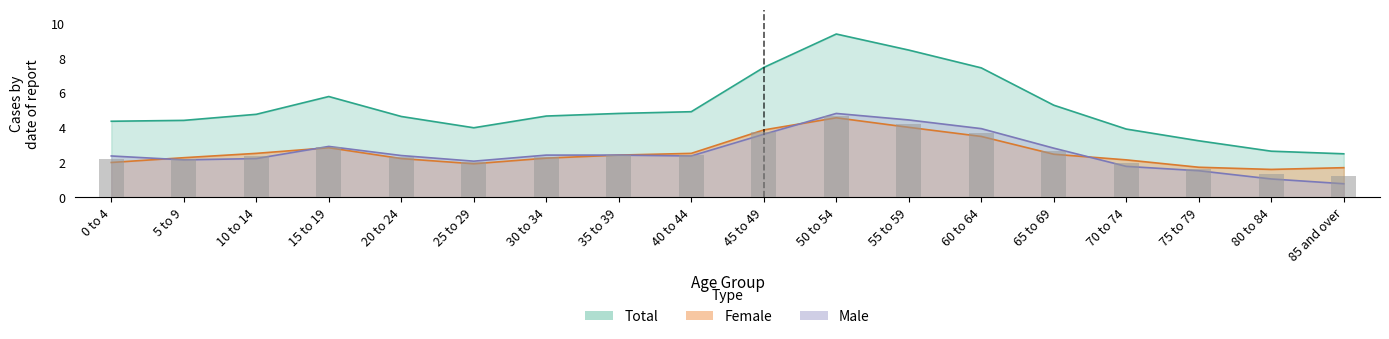

How many values in the Female series exceed 2?

13